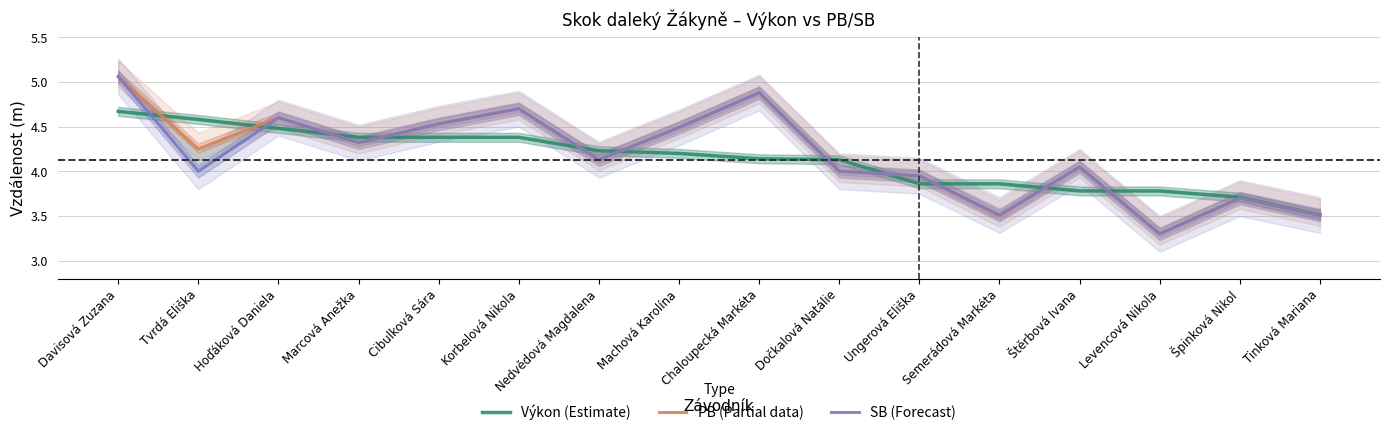

True or false: PB (Partial data) and SB (Forecast) cross at least once.

False